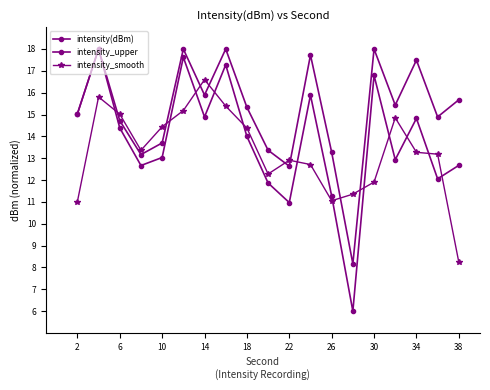

Does the chart have visible grid lines?

No